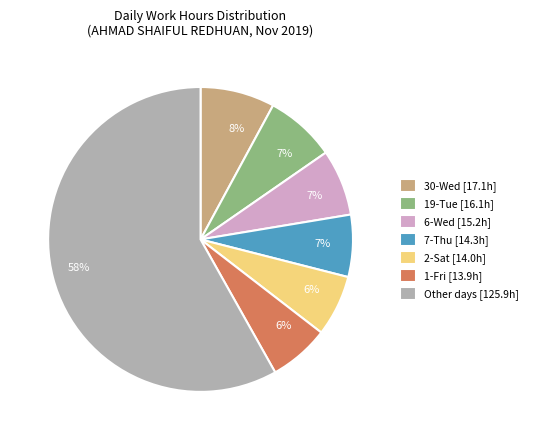

Count the number of slices in the pie.

7